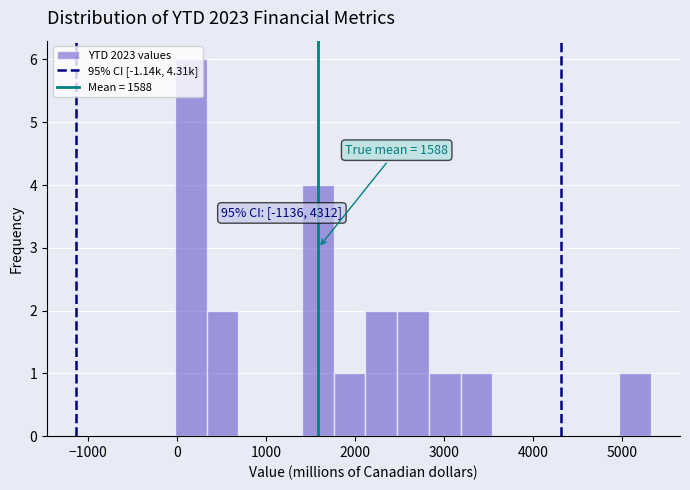

Around what value on the x-axis is the tallest bar? Give the approximate position of its centre, as read against the axis.

200